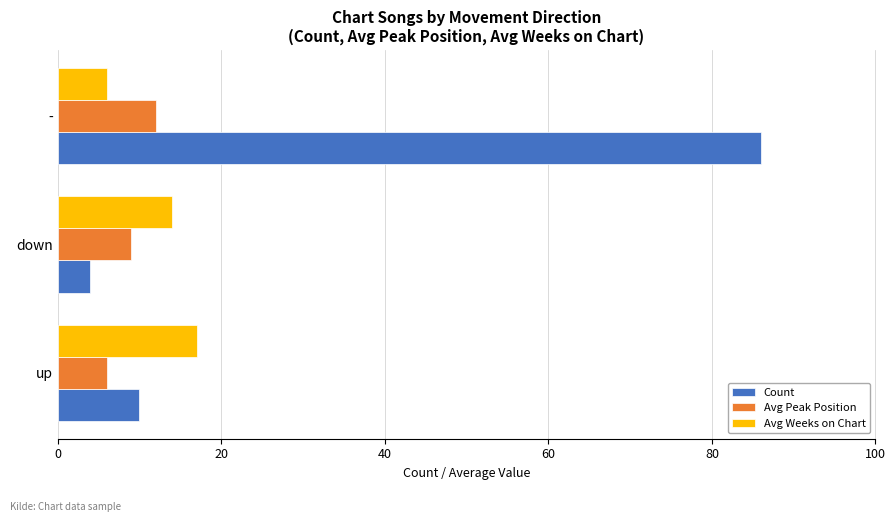

Rank the series by their maximum value, from lowest to highest.

Avg Peak Position, Avg Weeks on Chart, Count